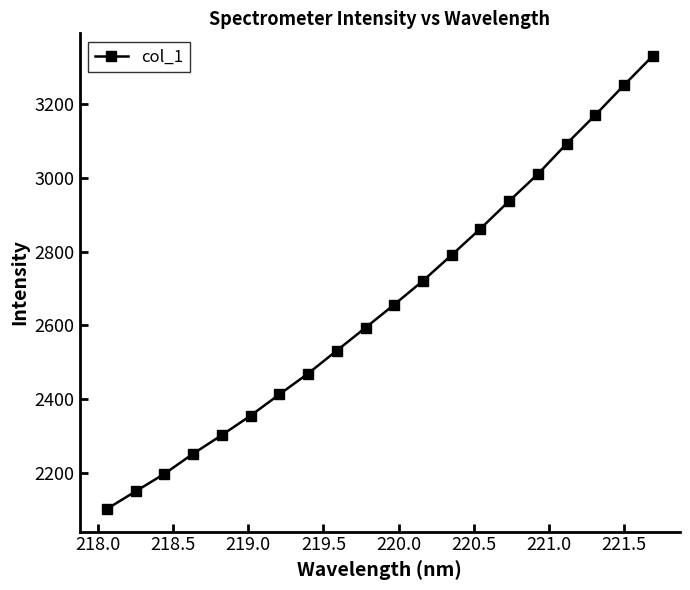

What is the average value?

2659.1